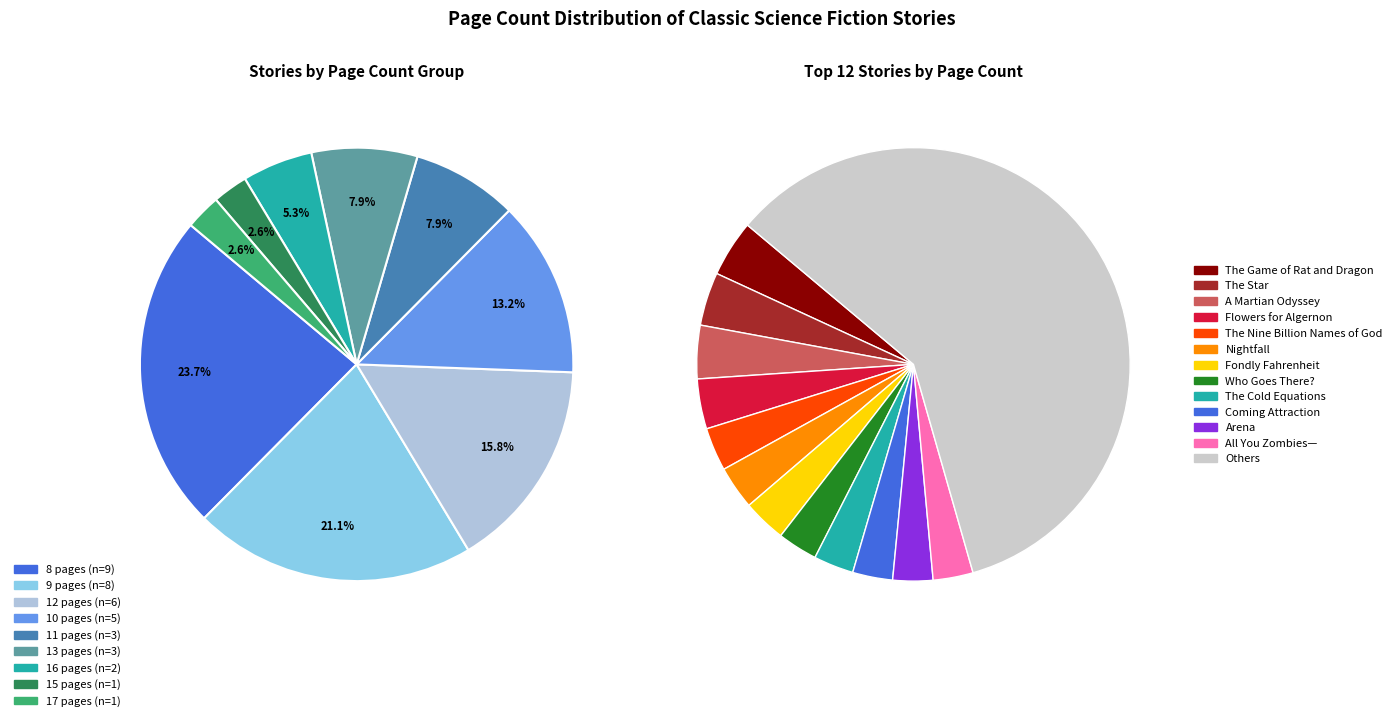

To the nearest percent, what is the average slice percentage?

3%